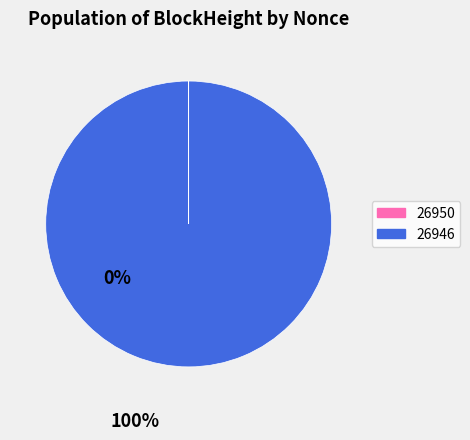

What is the largest slice in the pie chart?

26946